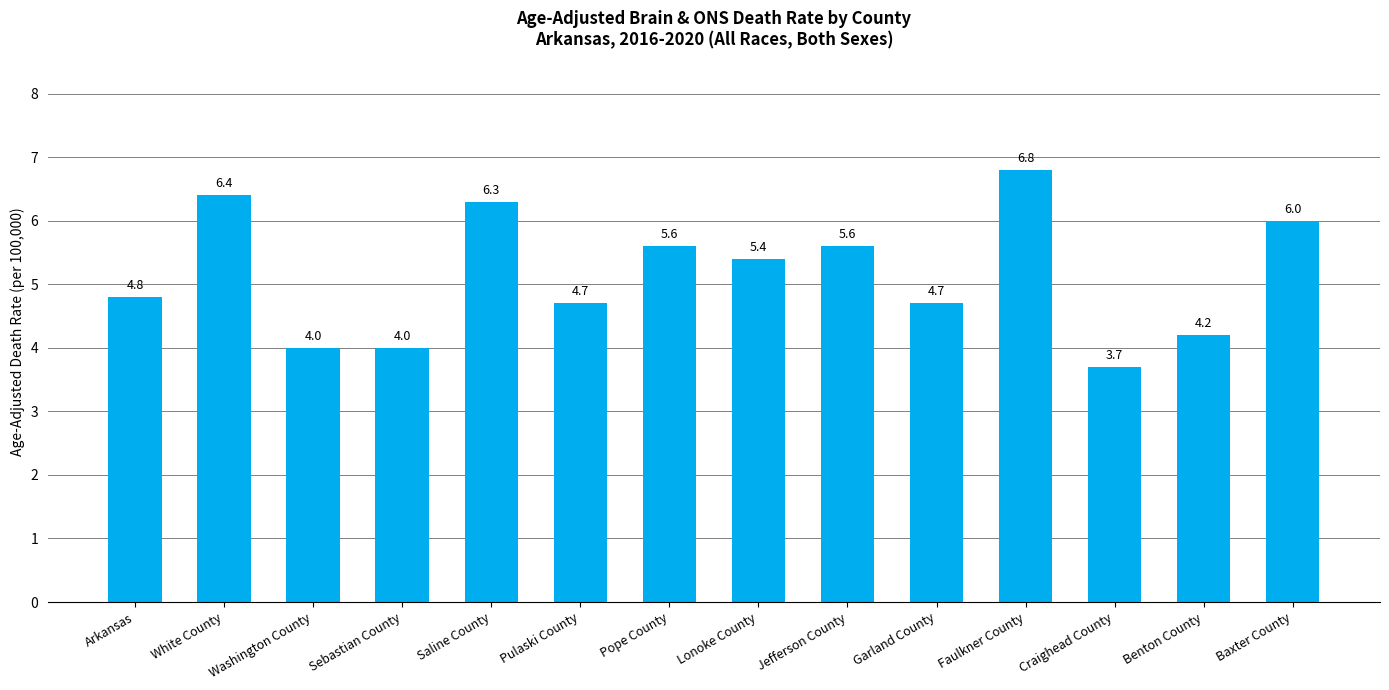

What is the value of the 5th bar from the left?

6.3